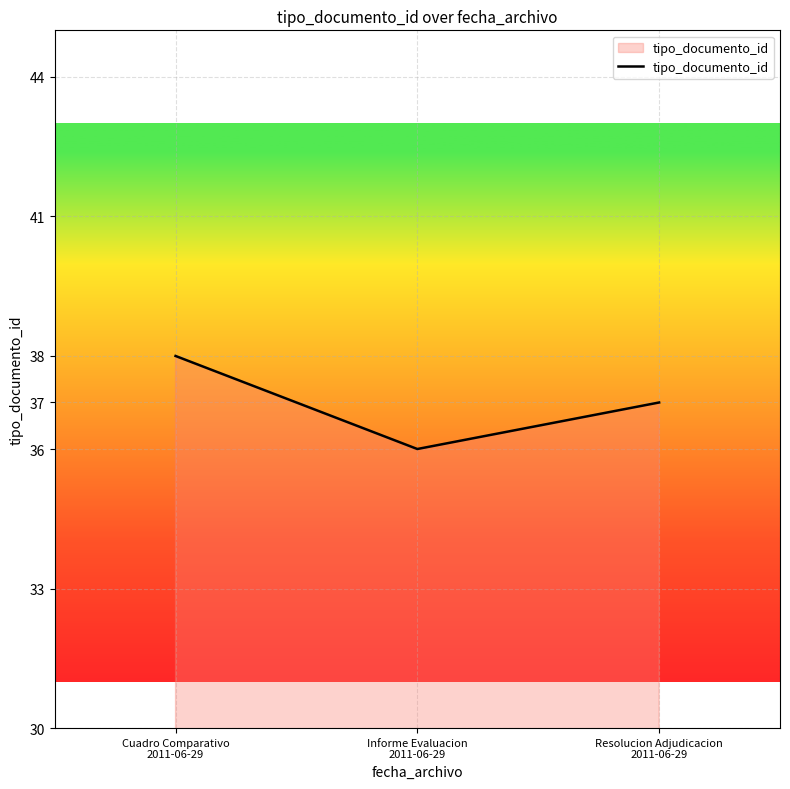

At which label is the value closest to 37?

Resolucion Adjudicacion
2011-06-29